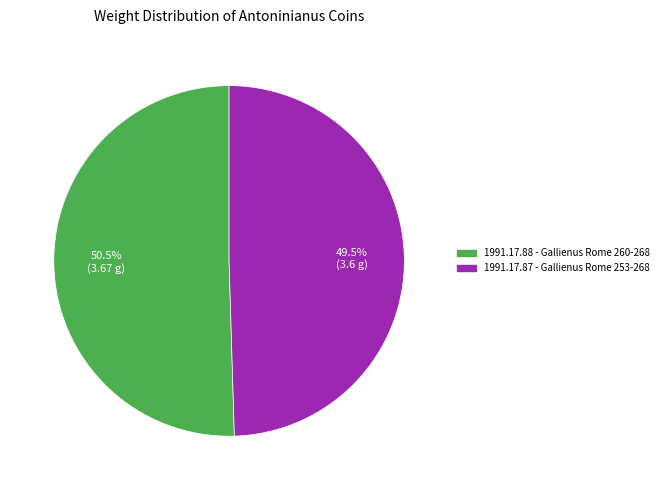

How many segments does this pie chart have?

2